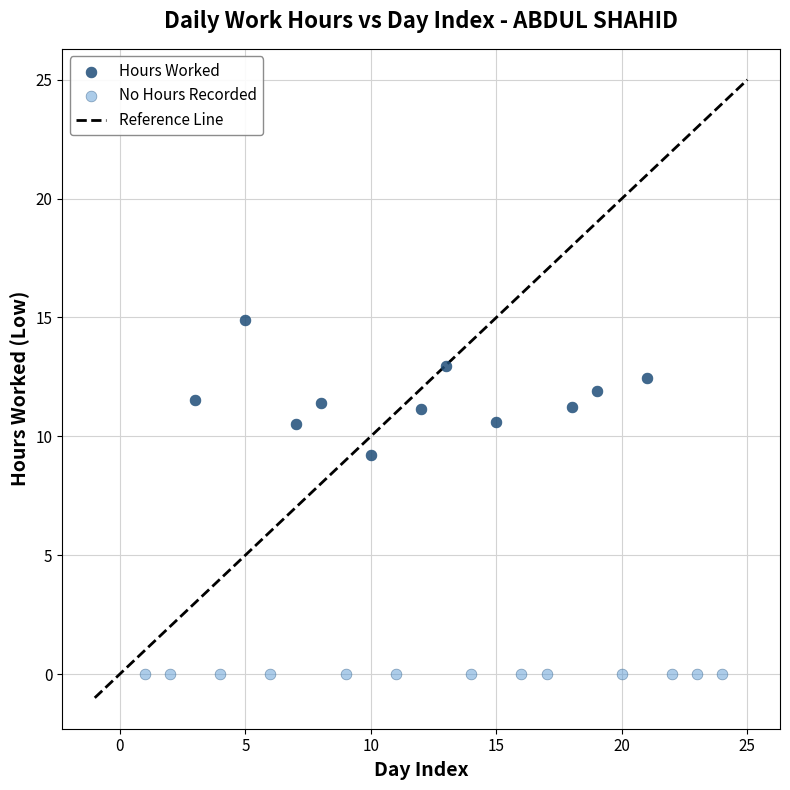

Which series contains the highest Y value?

Hours Worked